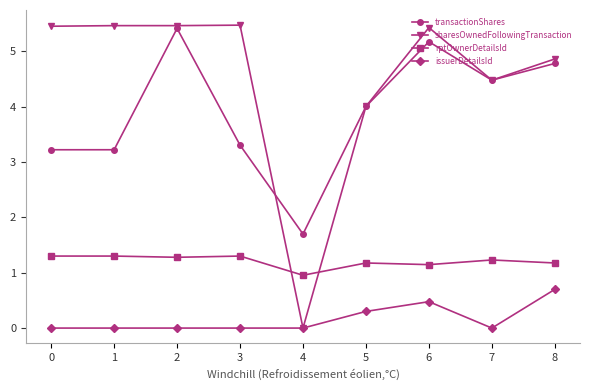

The issuerDetailsId series shows 0.7 at 8. True or false?

True